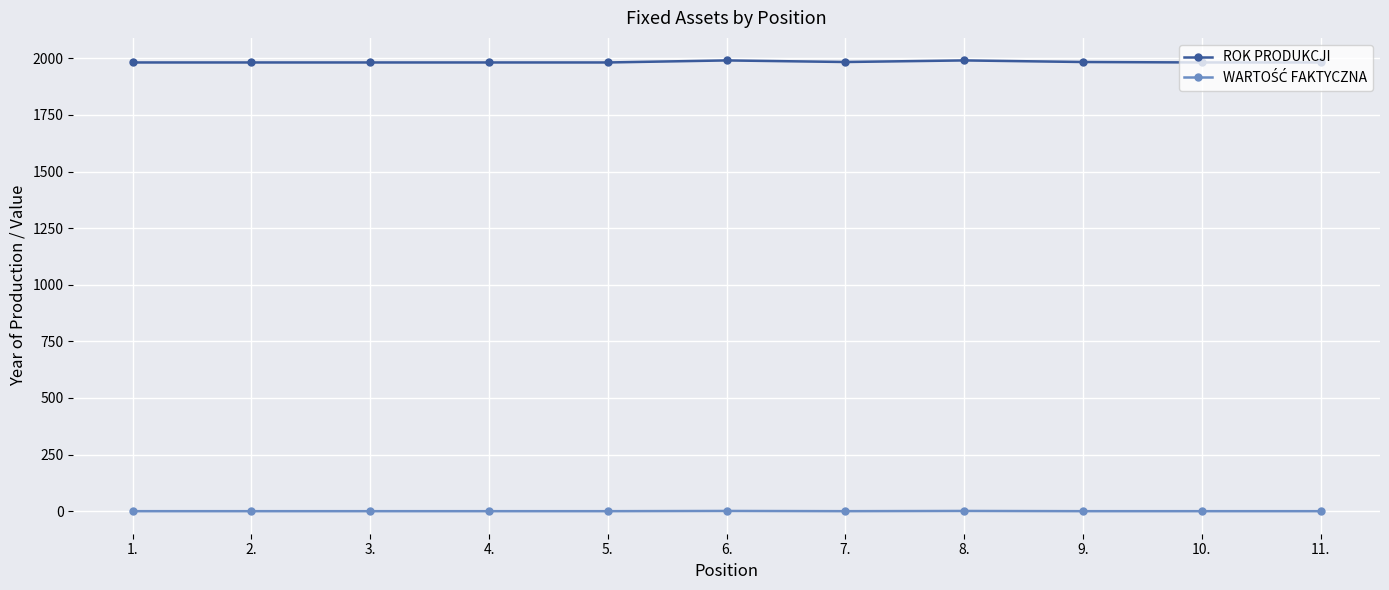

At how many categories does at least one series exceed 405?

11